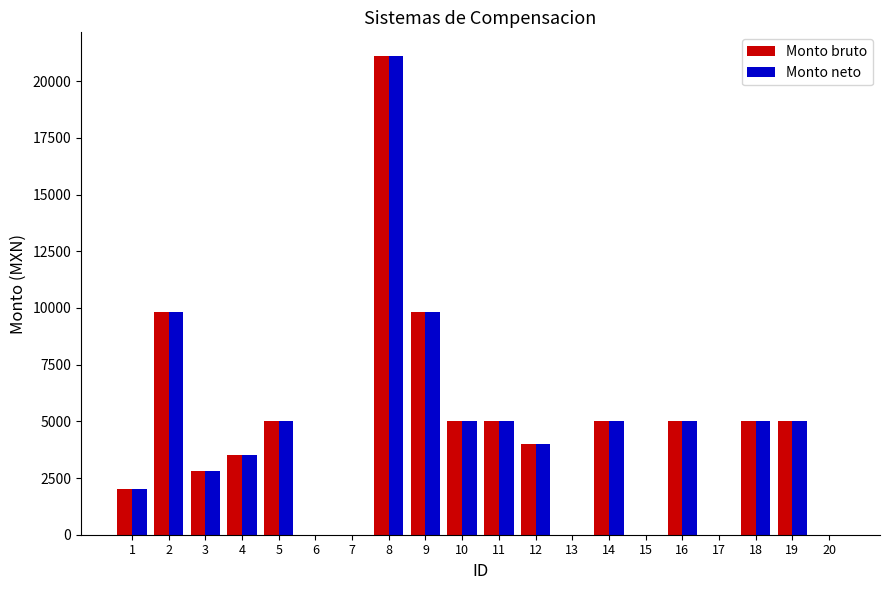

Is it true that Monto neto equals 1940 at 4?

False